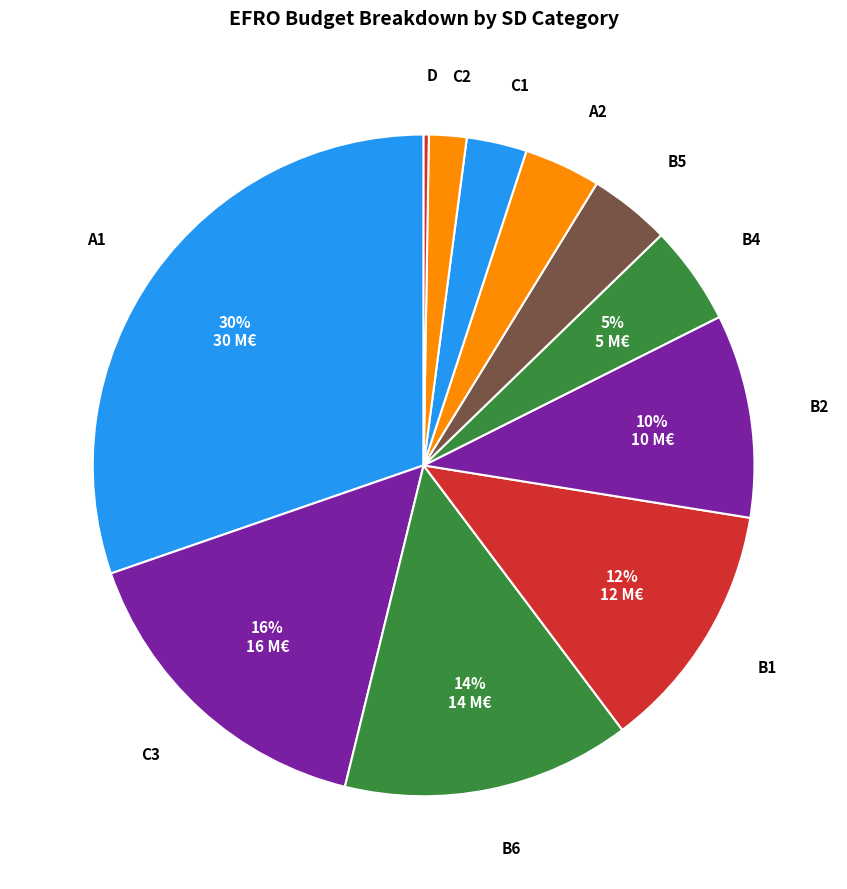

To the nearest percent, what portion does A1 represent?

30%